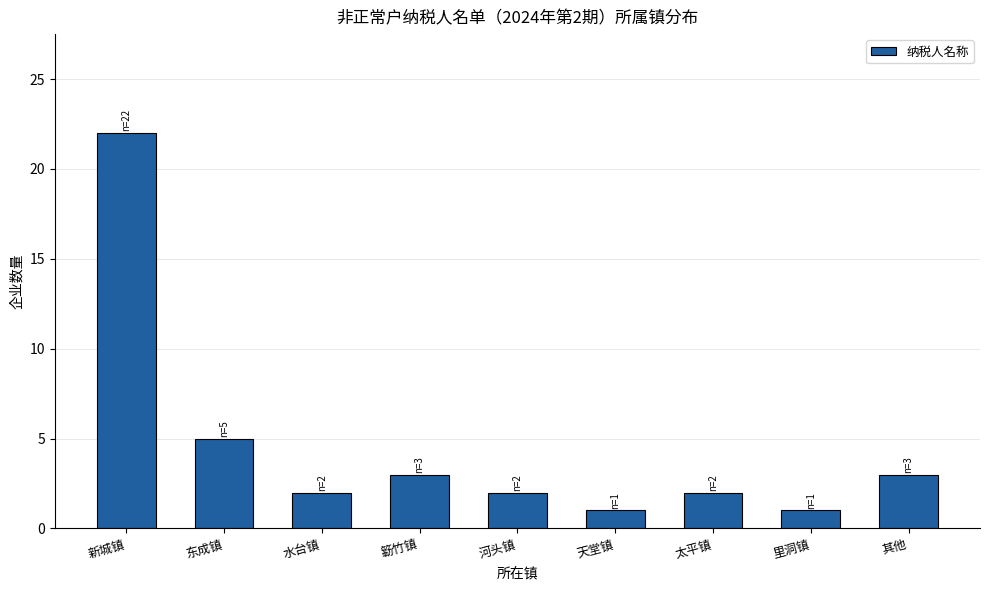

Reading left to right, transcribe all the data shown in this chart.

新城镇=22	东成镇=5	水台镇=2	簕竹镇=3	河头镇=2	天堂镇=1	太平镇=2	里洞镇=1	其他=3